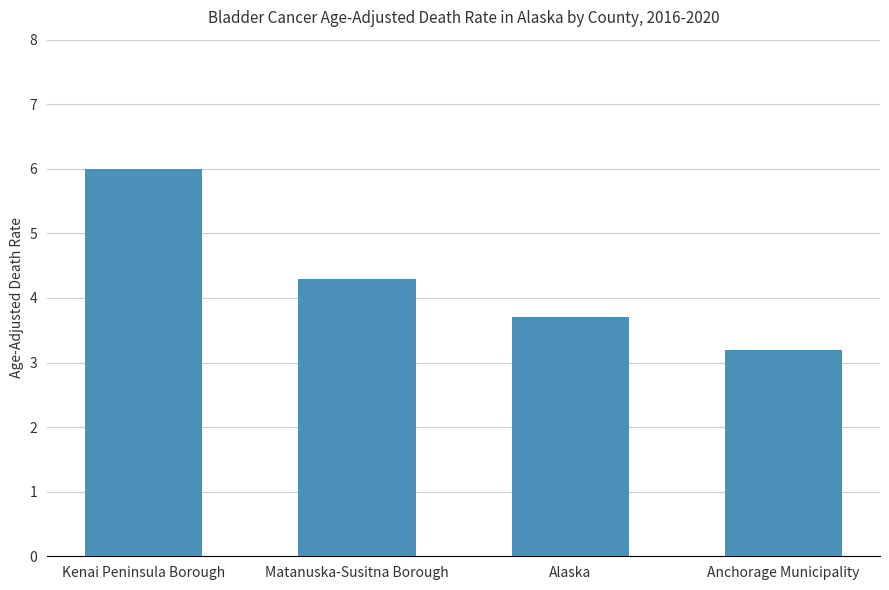

Reading right to left, extract all data points from this chart.

3.2	3.7	4.3	6.0